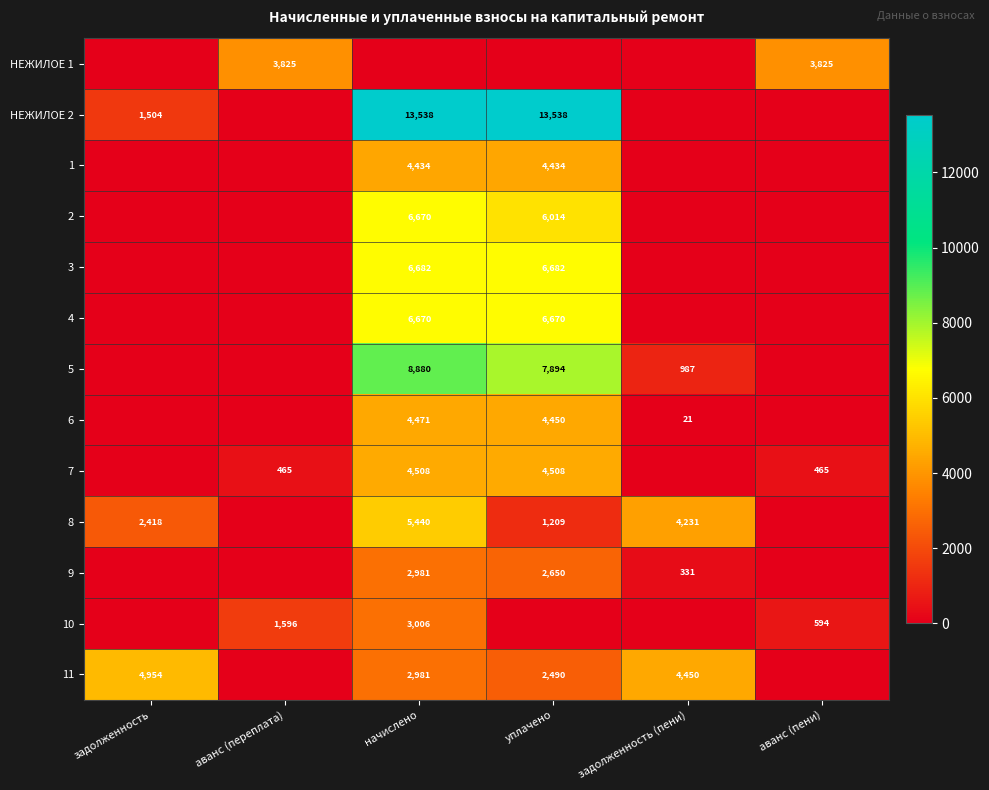

At which category does the chart reach its minimum across all series?

задолженность